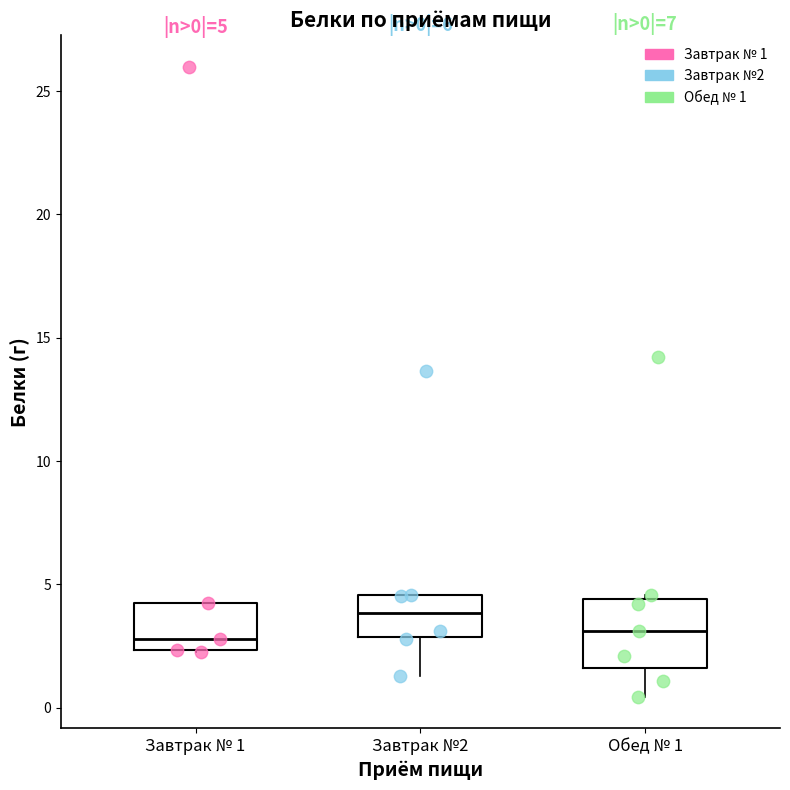

Which box's median line is the highest?

Завтрак №2